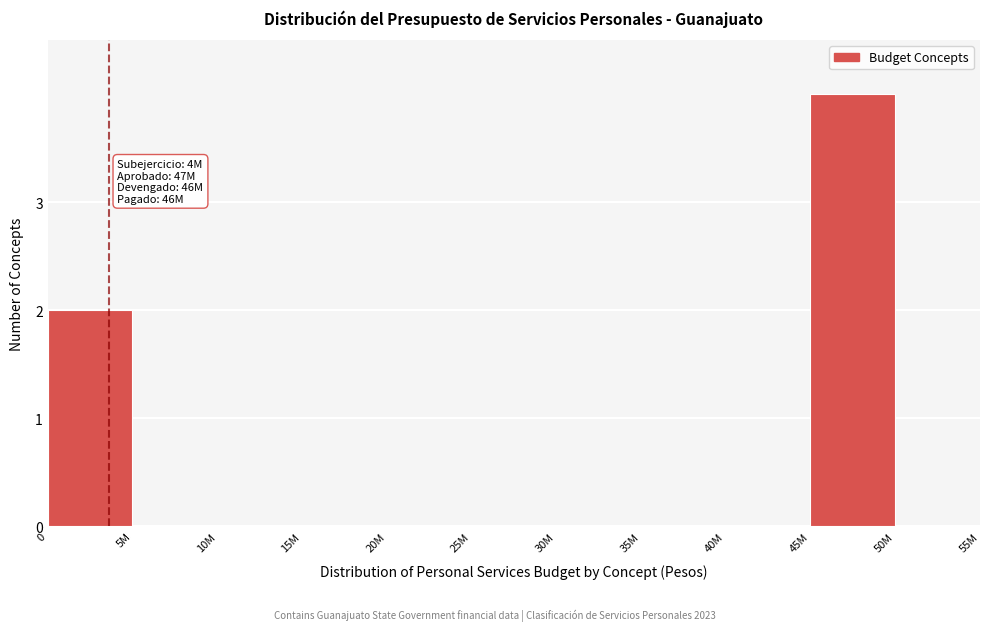

Reading left to right, transcribe all the data shown in this chart.

0=2	5M=0	10M=0	15M=0	20M=0	25M=0	30M=0	35M=0	40M=0	45M=4	50M=0